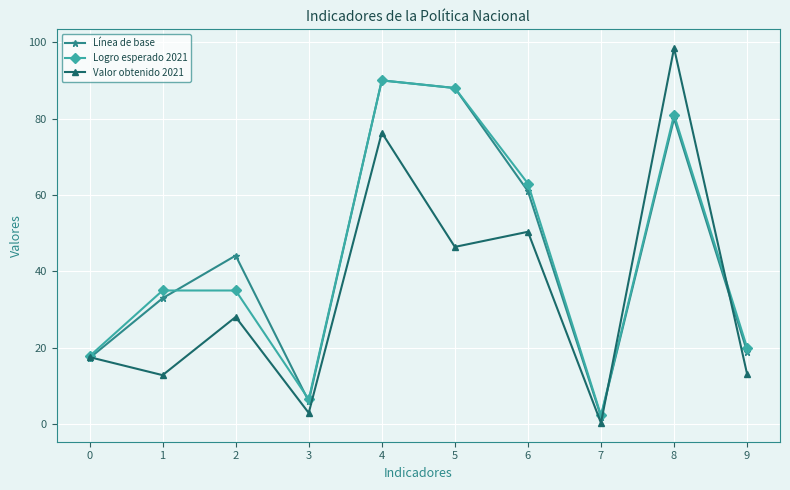

At which category does Valor obtenido 2021 reach its first local valley?

1